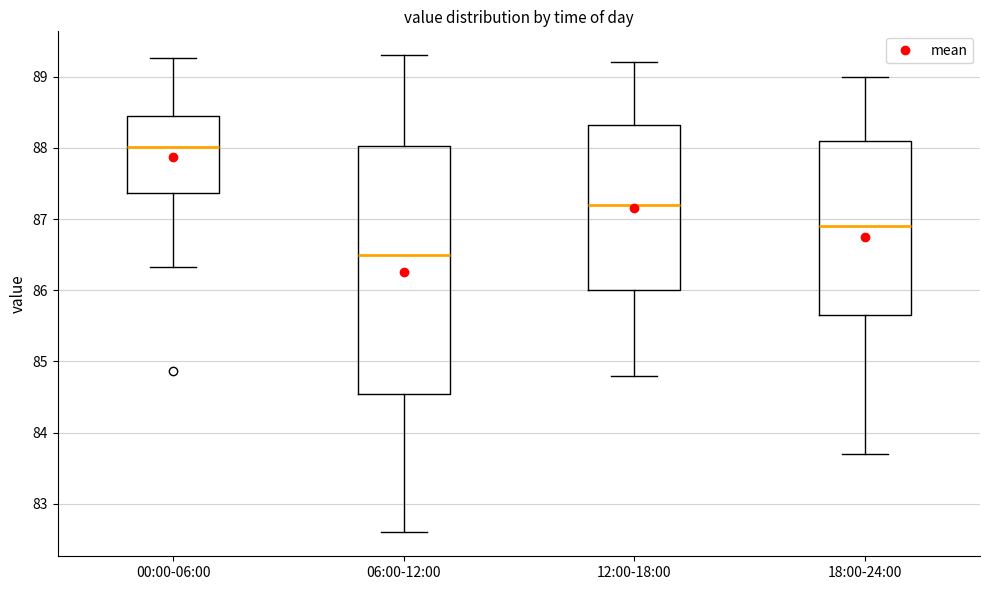

Which box has the highest median line?

00:00-06:00